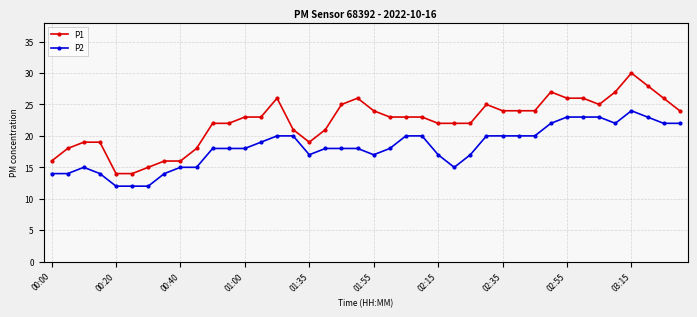

What is the sum of all P2 values?

729